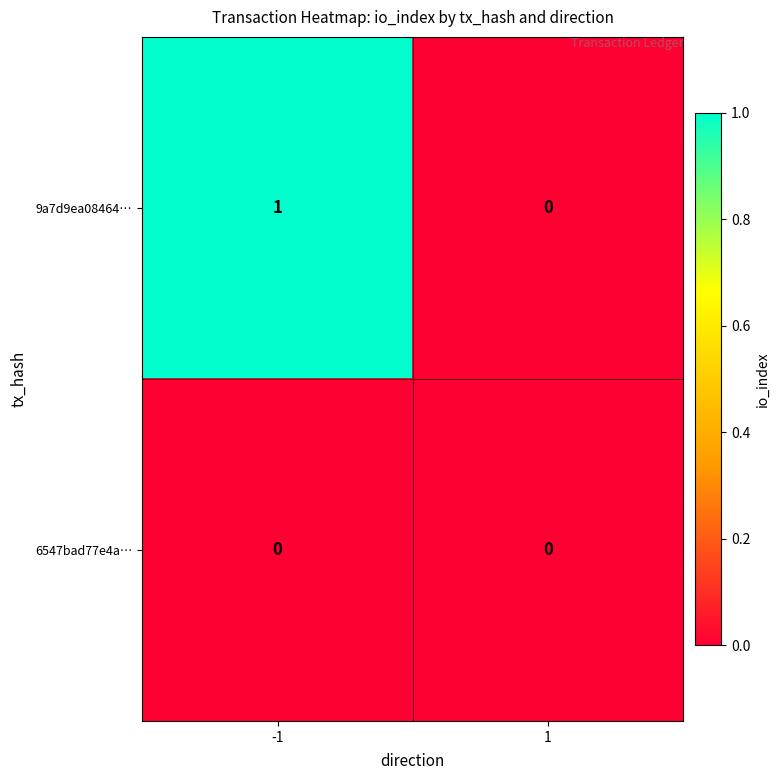

Rank the series by their average value, from highest to lowest.

9a7d9ea08464…, 6547bad77e4a…